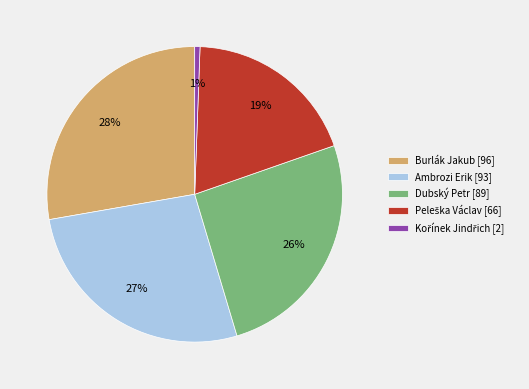

Which slice is the largest?

Burlák Jakub [96]